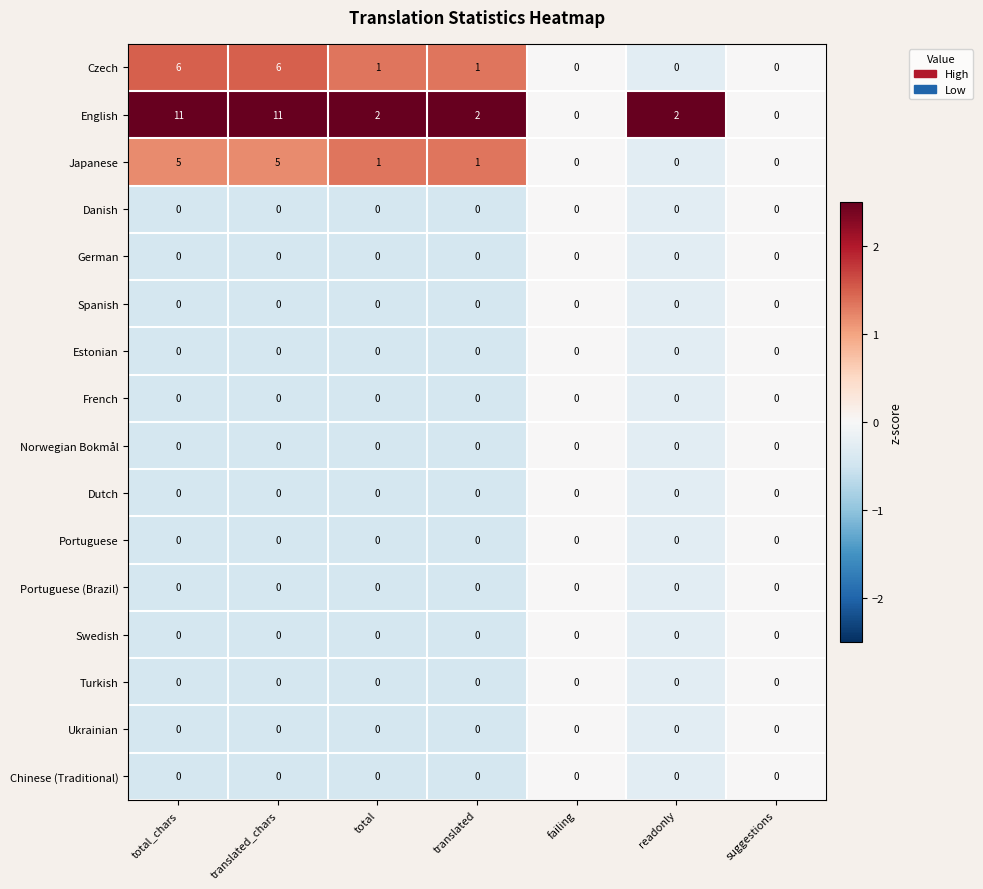

What is the difference between the second highest and minimum values in the Czech series?

6